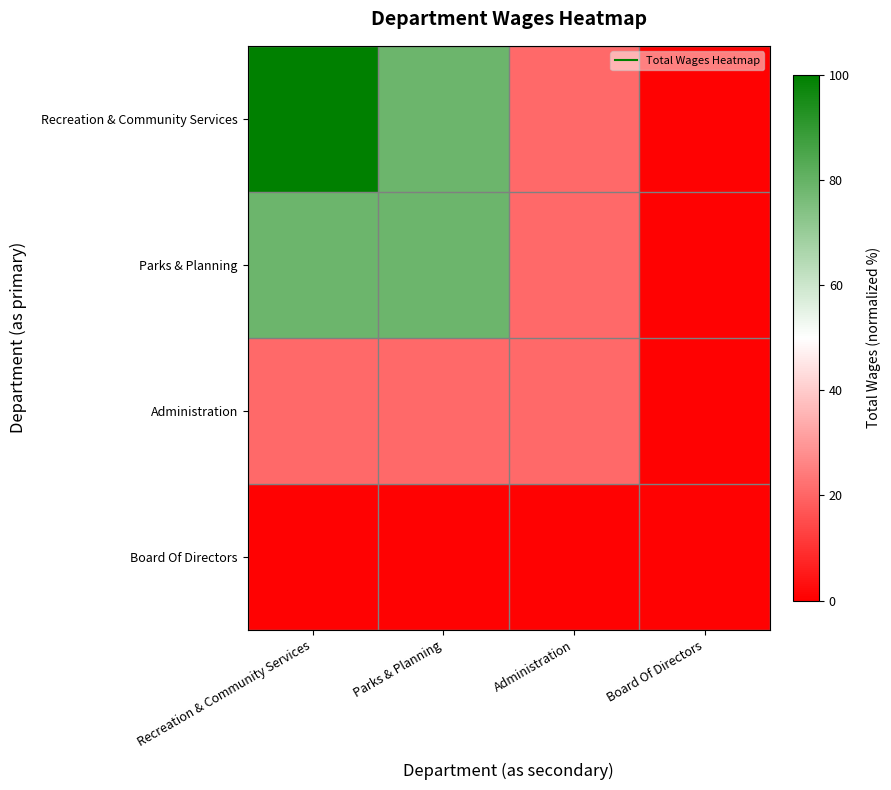

Which series has the largest total across all categories?

Recreation & Community Services